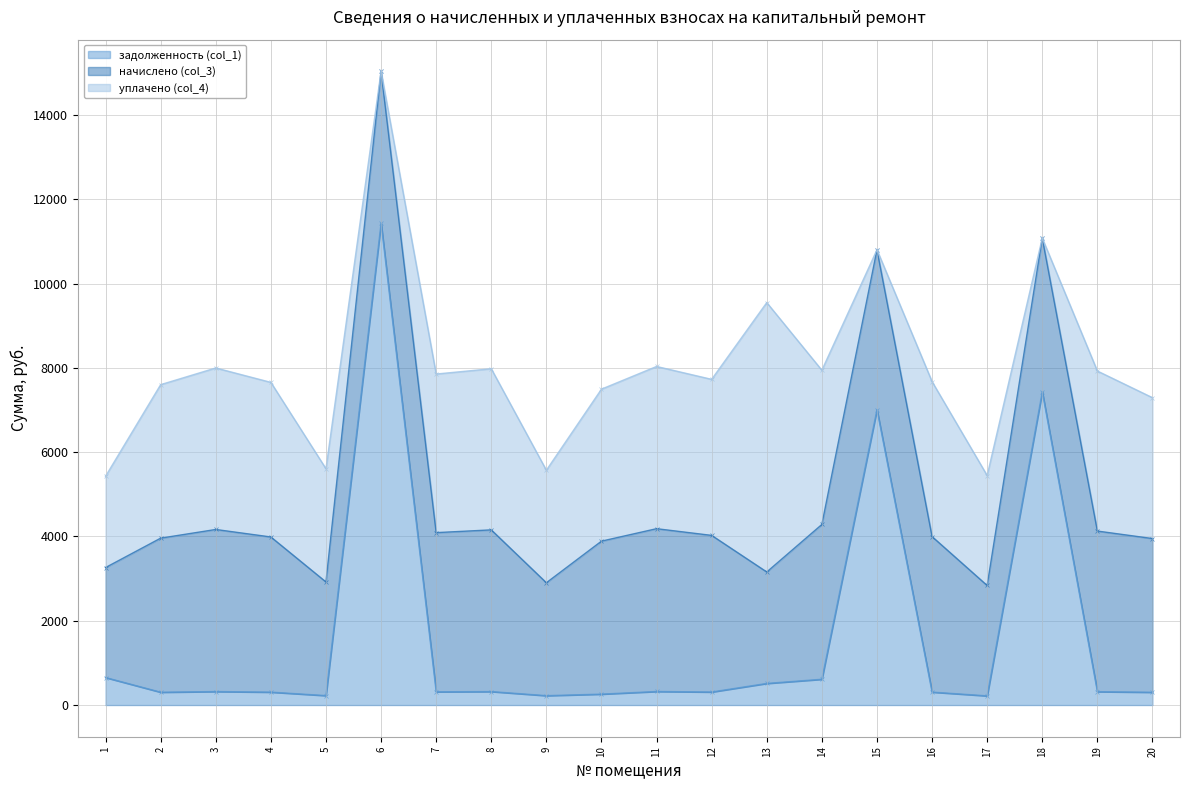

What is the maximum value for задолженность (col_1)?

11430.9